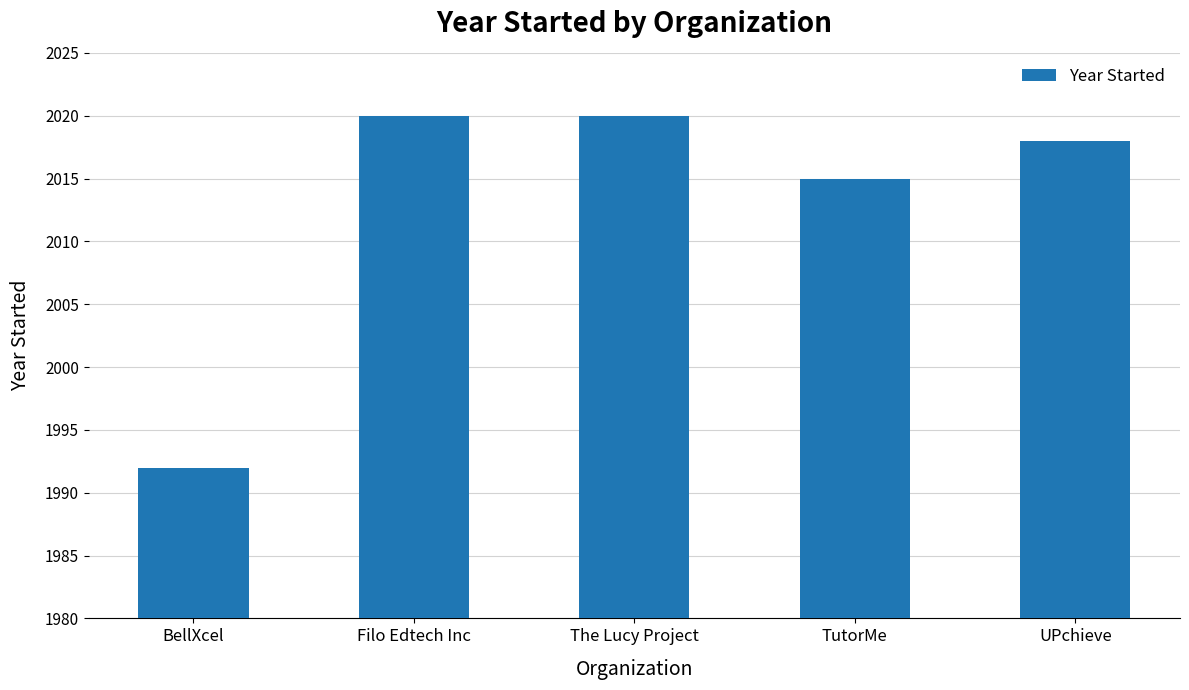

How many bars are there in total?

5